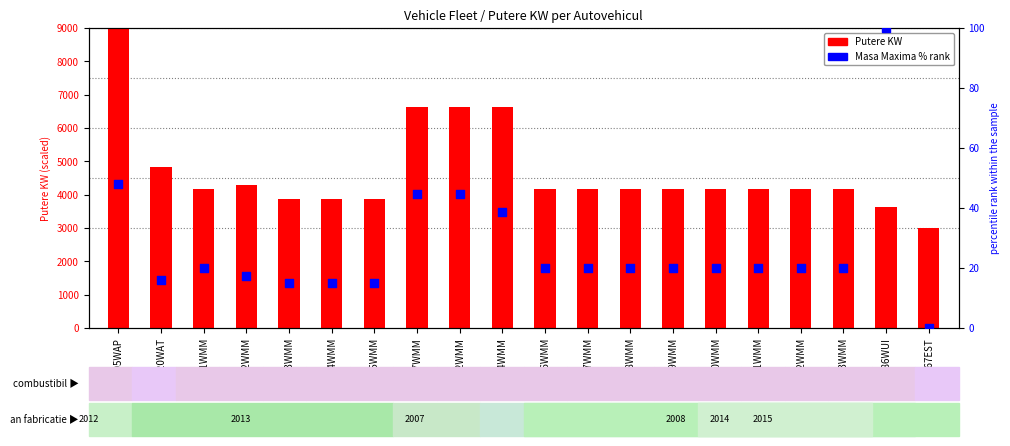

What are all the series names shown in the legend?

Putere KW, Masa Maxima % rank